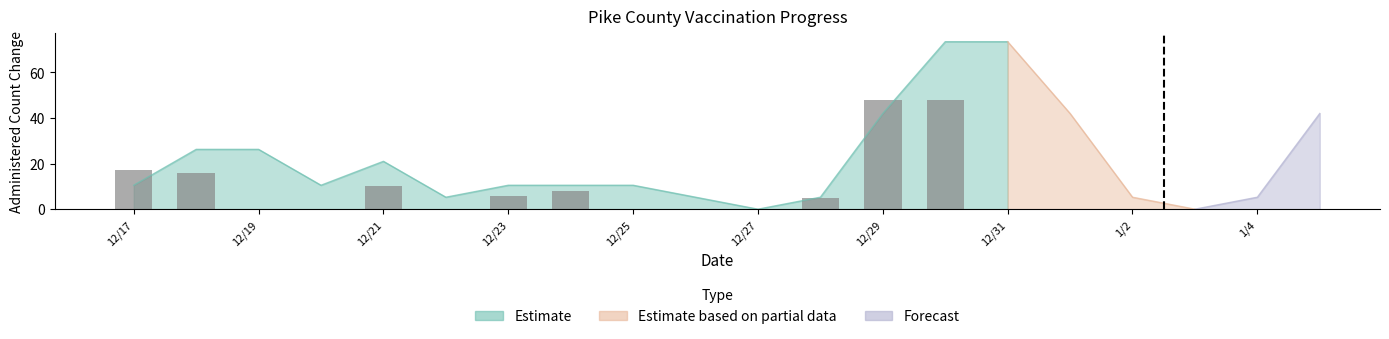

Where does the data first go above 6?

12/17